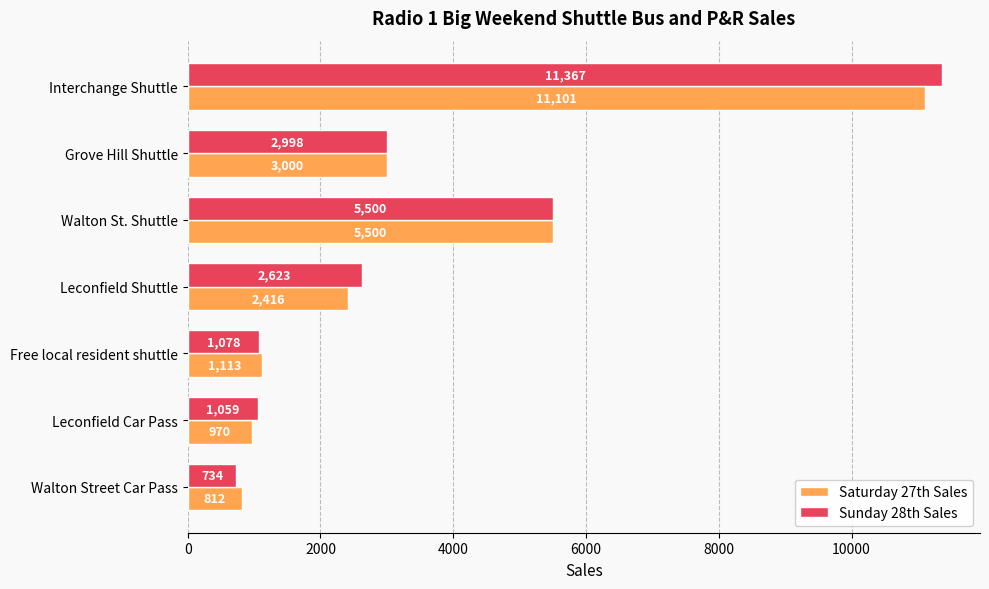

At how many categories does at least one series exceed 6942?

1